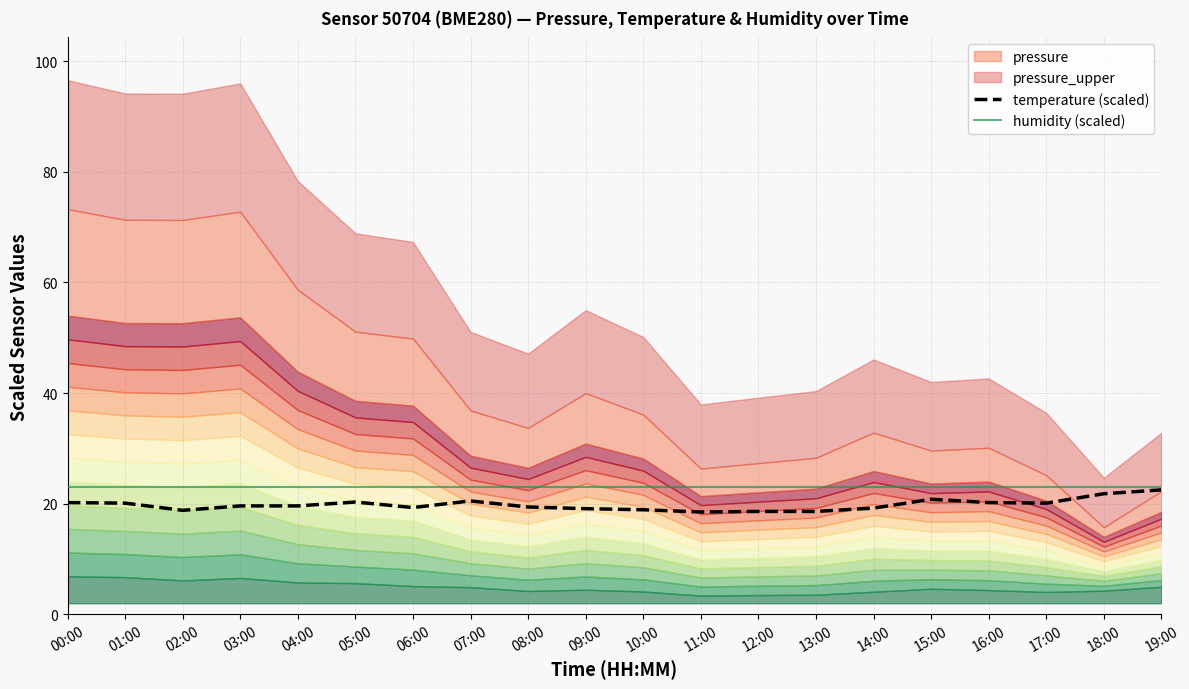

What is the label of the 10th point from the right?

10:00